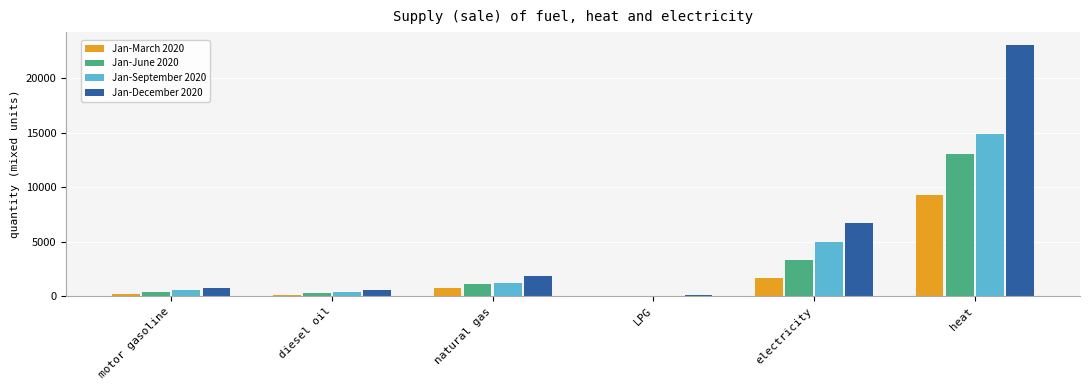

How many groups of bars are there?

6